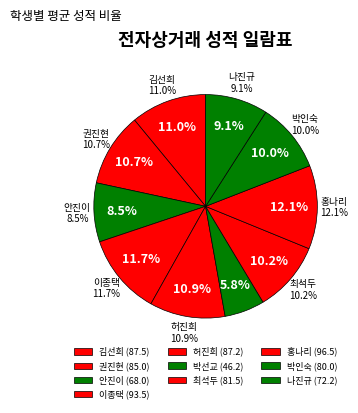

Rank the categories by value from lowest to highest.

박선교, 안진이, 나진규, 박인숙, 최석두, 권진현, 허진희, 김선희, 이종택, 홍나리